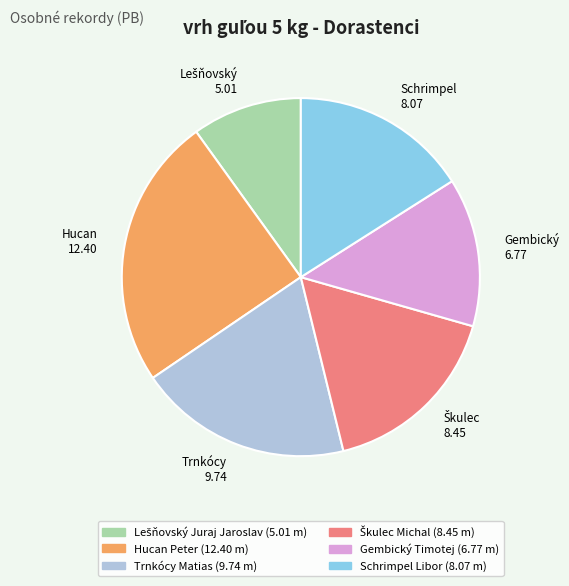

Which category has the biggest portion of the pie?

Hucan Peter